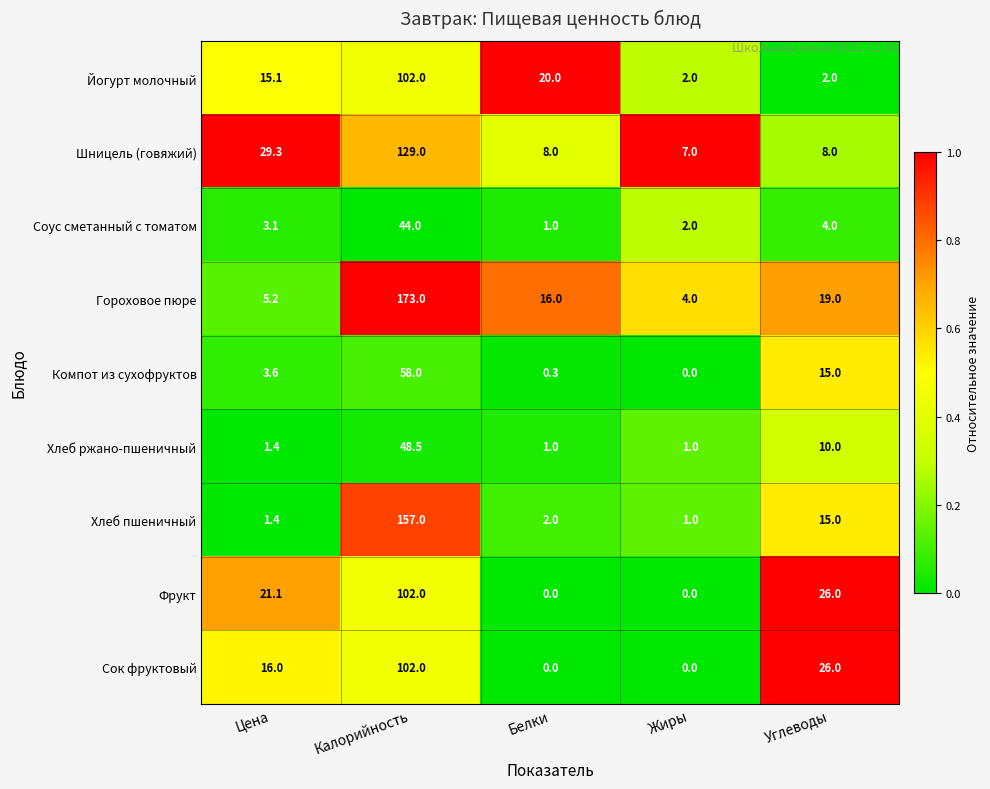

At how many categories does at least one series exceed 19?

4